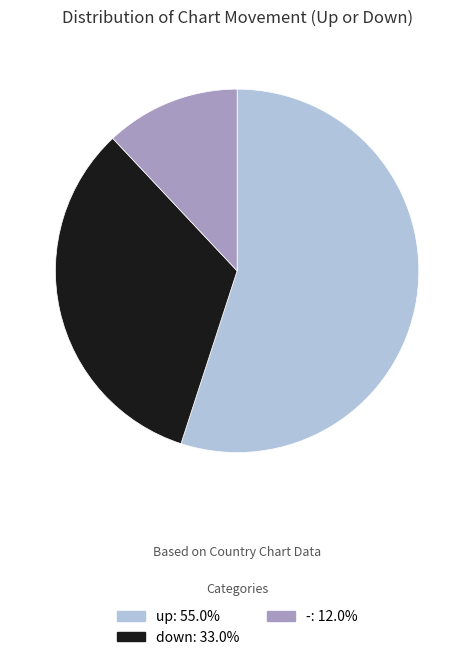

Is it true that - is 12% of the pie?

True